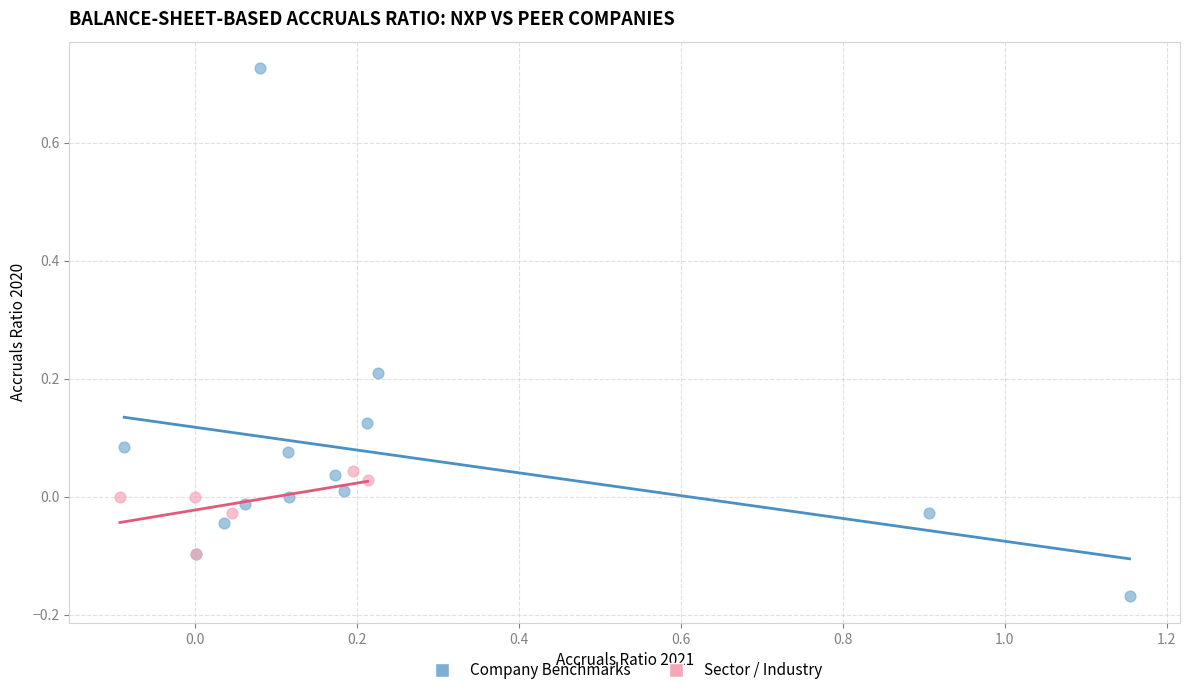

Which series has the widest spread of Y values?

Company Benchmarks